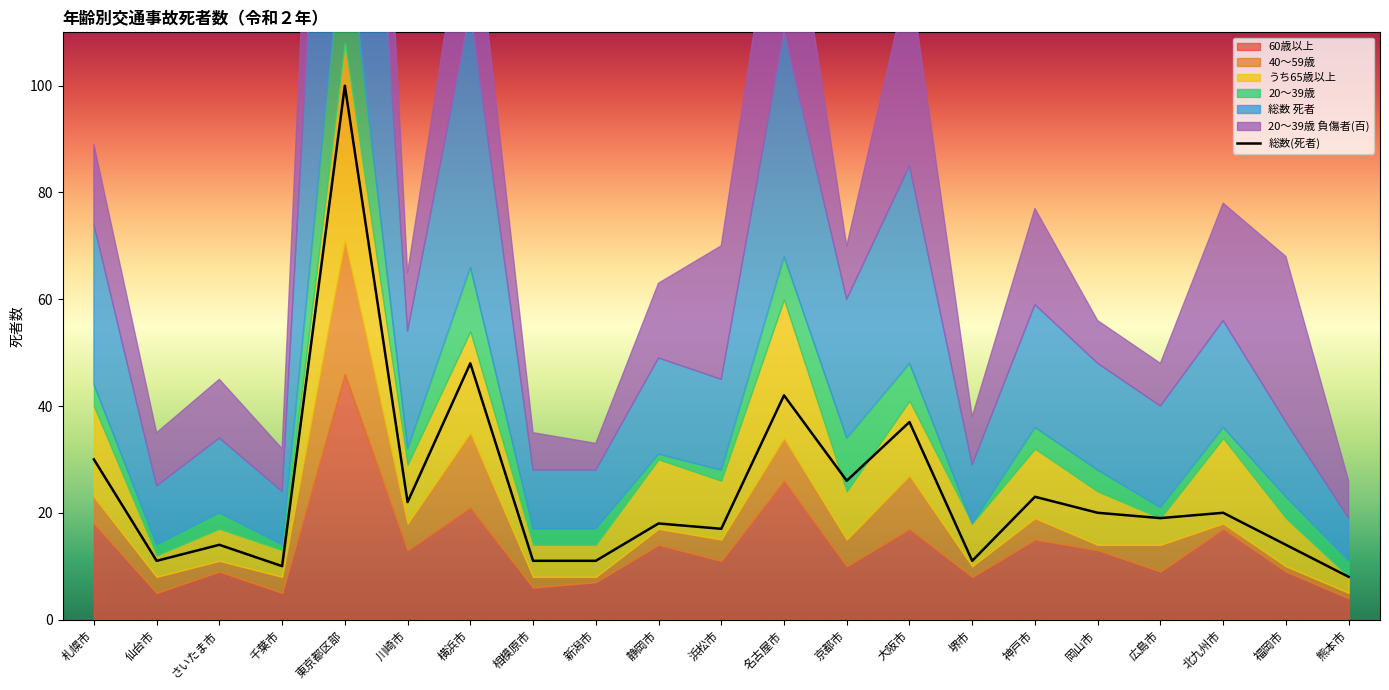

True or false: 総数 死者 has a value of 19 at さいたま市.

False